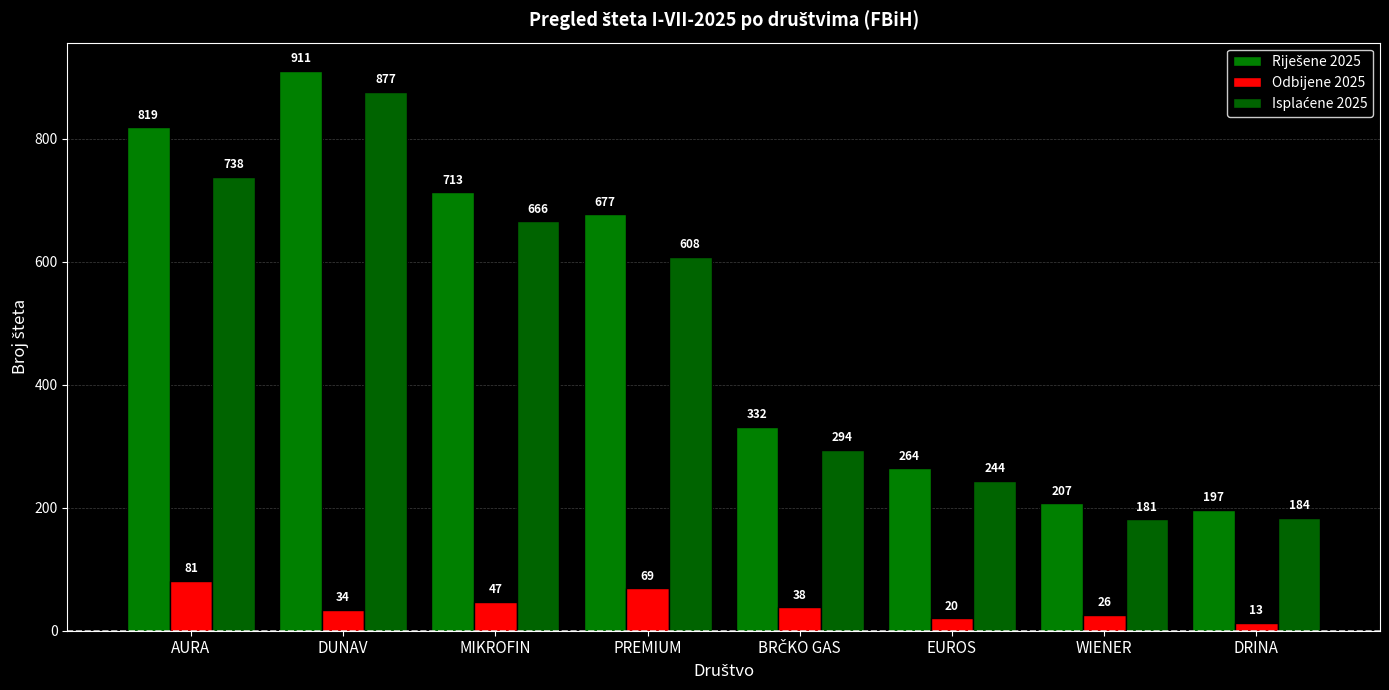

What is the spread (max minus min) of values at EUROS?

244